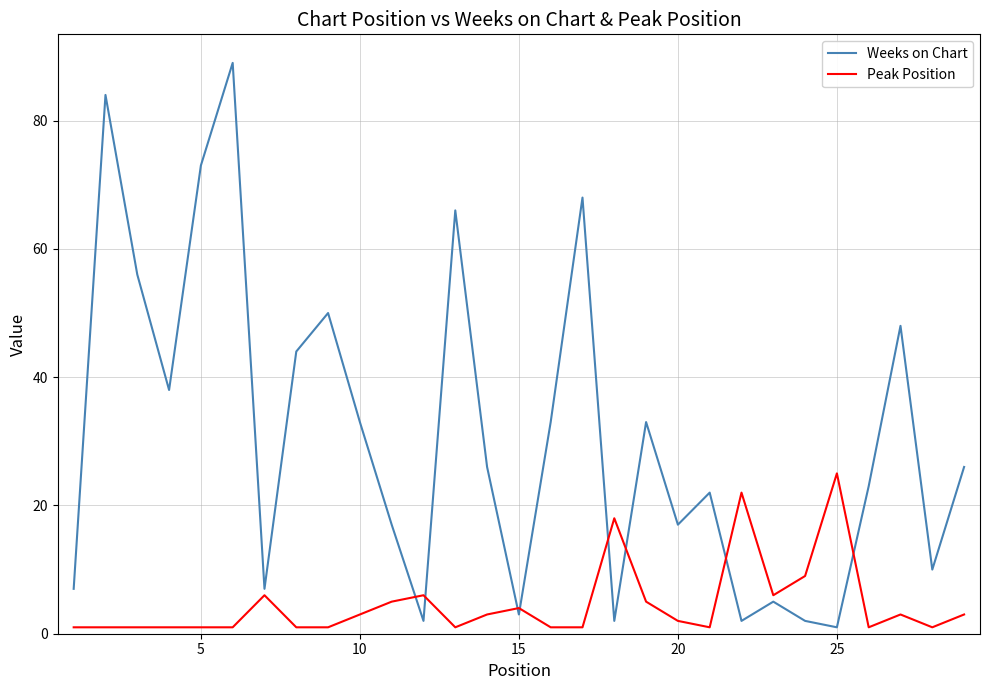

How many interior local peaks does the Weeks on Chart series have?

9